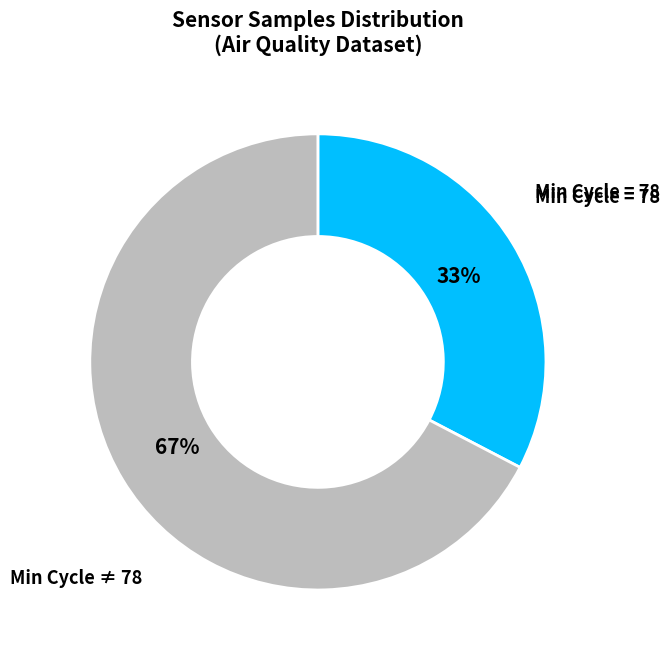

Is there any slice that represents more than half of the pie?

Yes